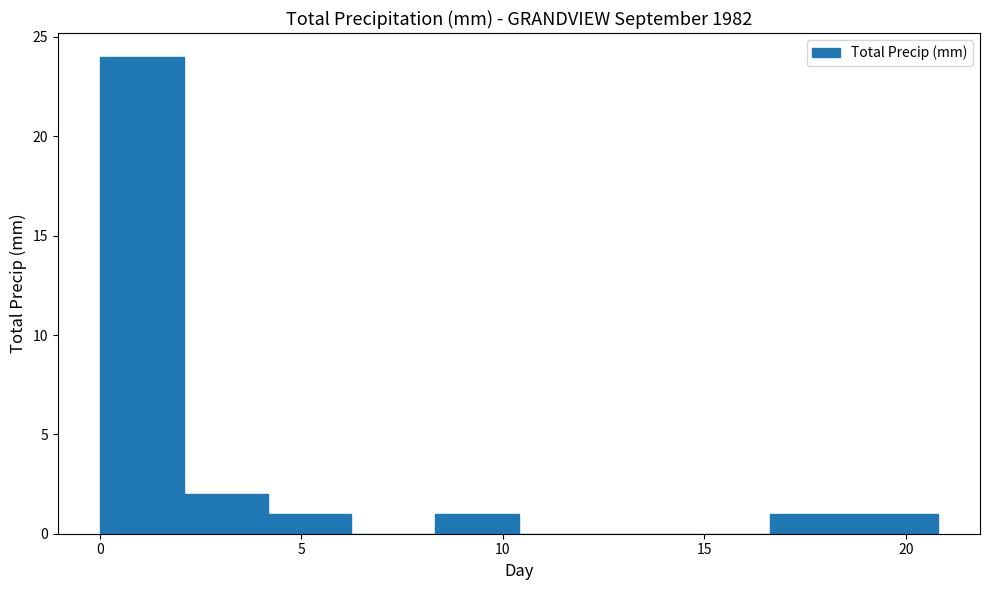

Reading left to right, transcribe this chart: for each bar, give the range it covers on the x-axis and its height. Neither the bar edges nor the heights are printed on the chart, so give them approximately, as read against the axes.

0.0 to 2.0: 24
2.0 to 4.0: 2
4.0 to 6.0: 1
6.0 to 8.5: 0
8.5 to 10.5: 1
10.5 to 12.5: 0
12.5 to 14.5: 0
14.5 to 16.5: 0
16.5 to 18.5: 1
18.5 to 21.0: 1